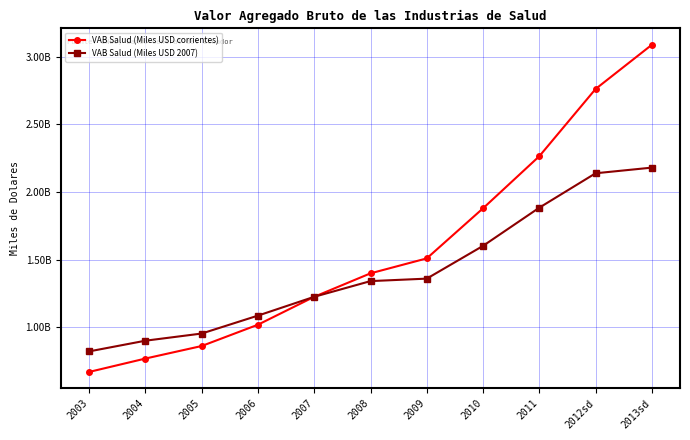

What is the maximum value shown in the chart?

3088059042.4